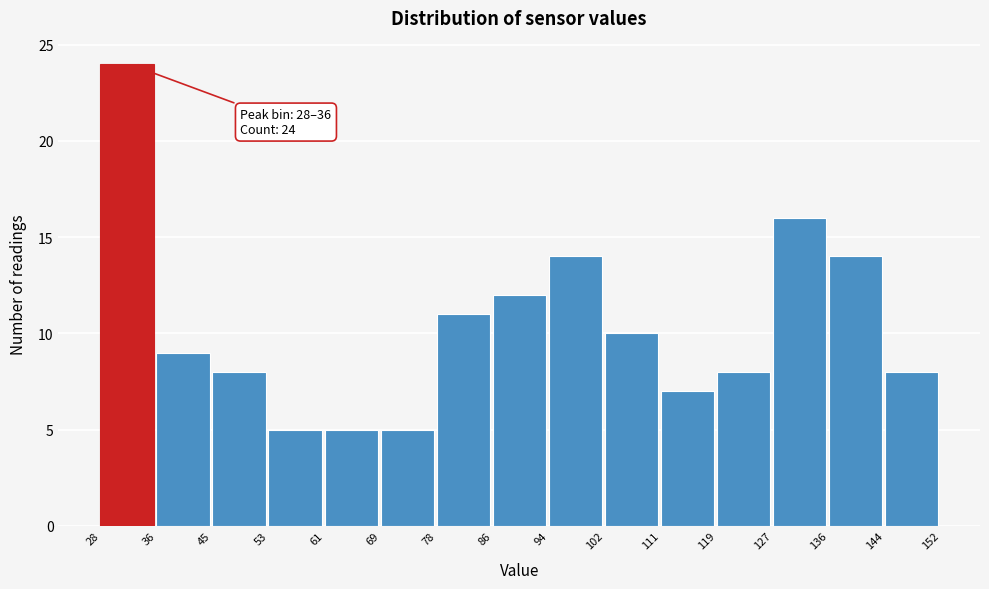

Which range on the x-axis has the tallest bar?

28 to 36